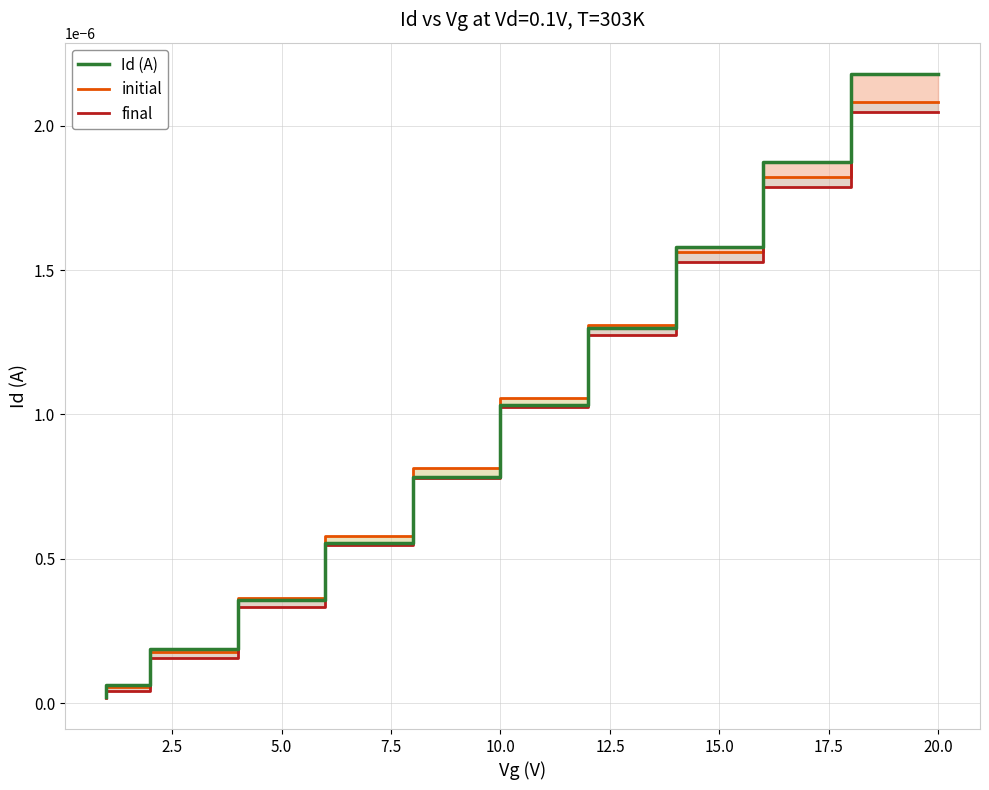

How many lines are shown in the chart?

3